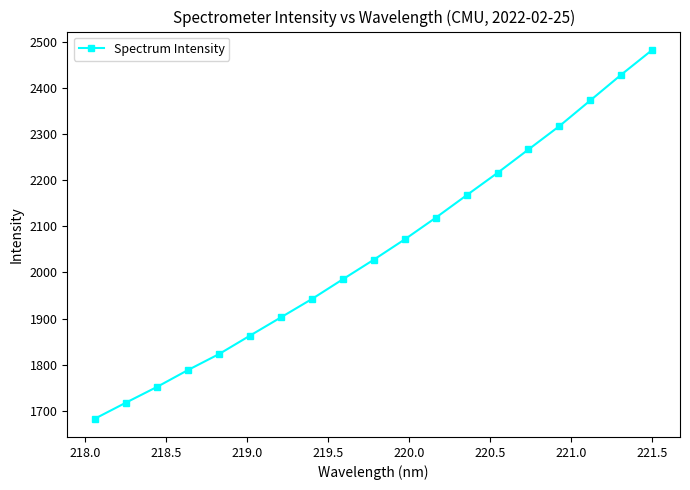

What is the sum of all values?

38930.4